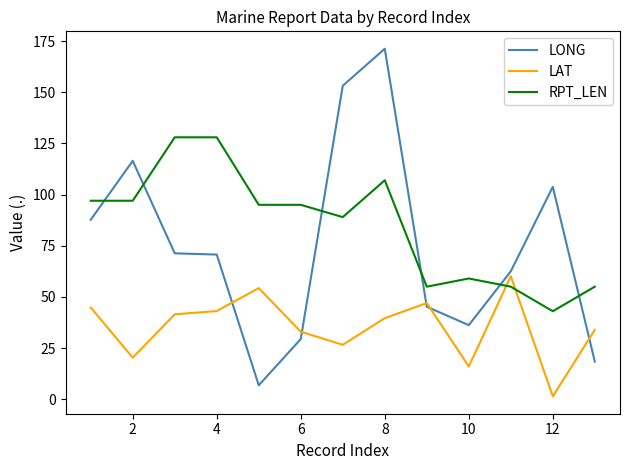

Rank the series by their average value, from lowest to highest.

LAT, LONG, RPT_LEN